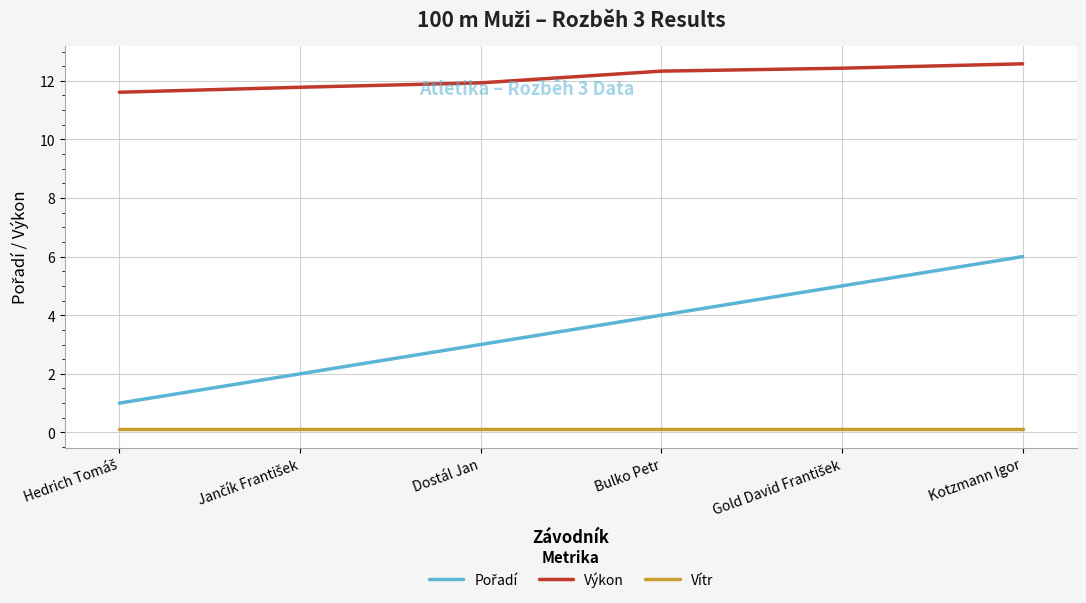

Which series has the largest total across all categories?

Výkon